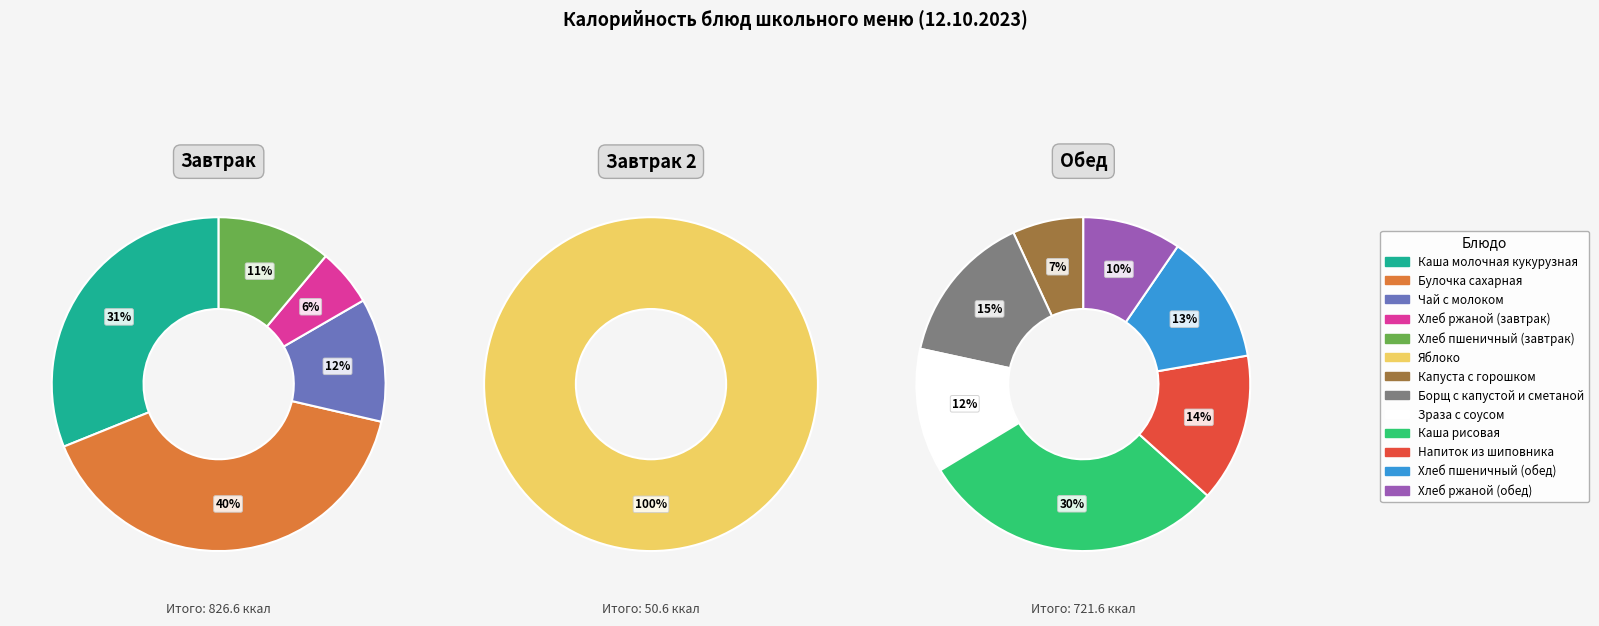

How many segments does this pie chart have?

13